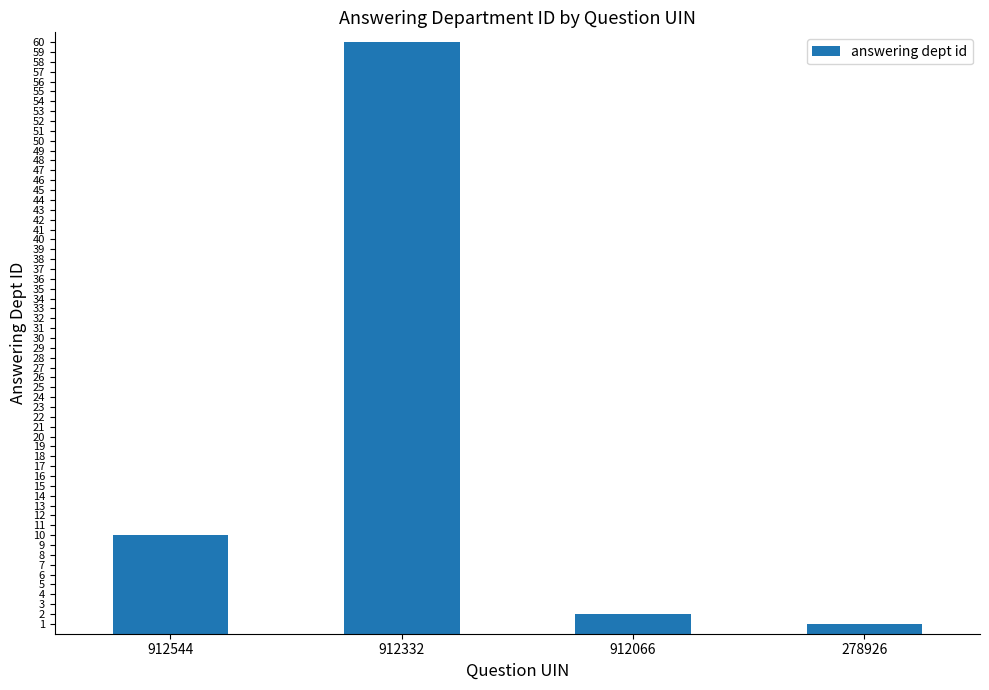

The chart shows a value of 31 at 912332. True or false?

False